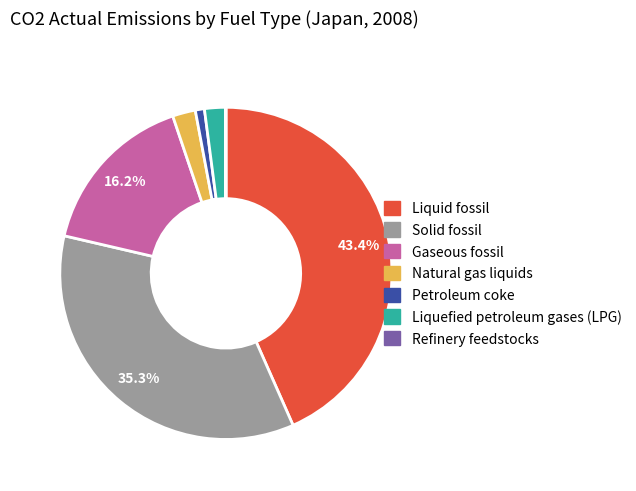

What is the largest slice in the pie chart?

Liquid fossil